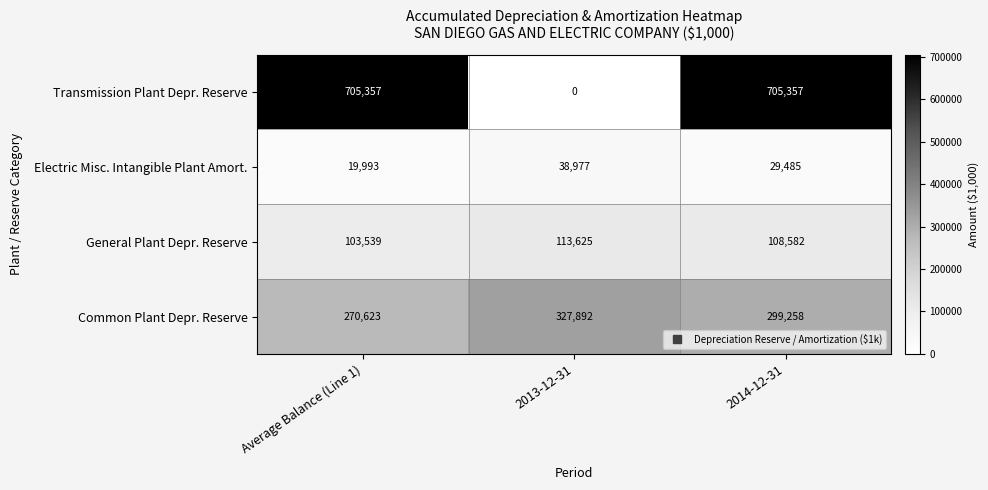

True or false: Transmission Plant Depr. Reserve has a value of 0 at 2013-12-31.

True